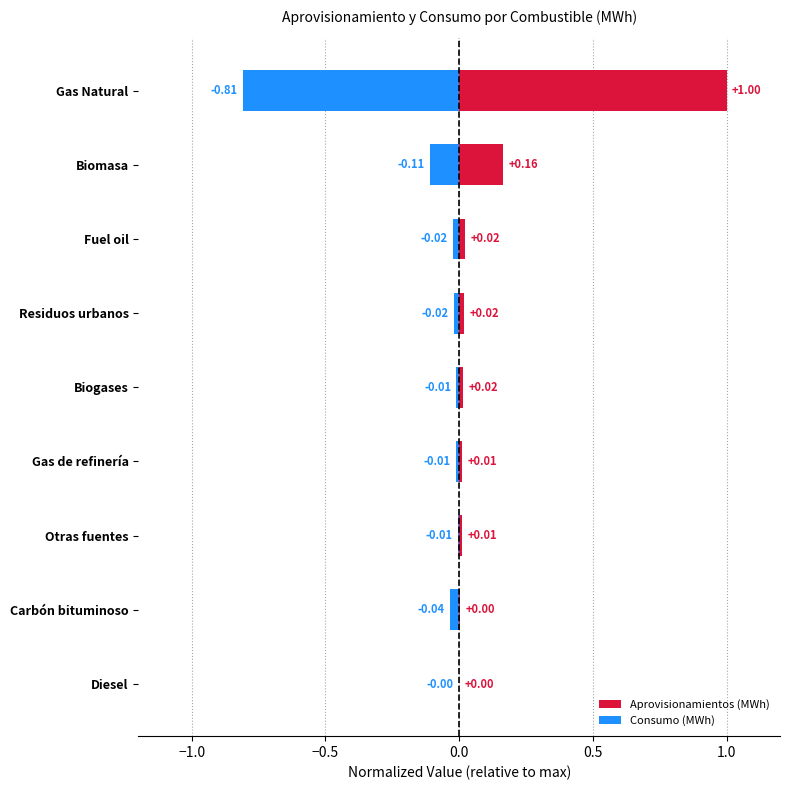

What position from the right is Fuel oil?

3